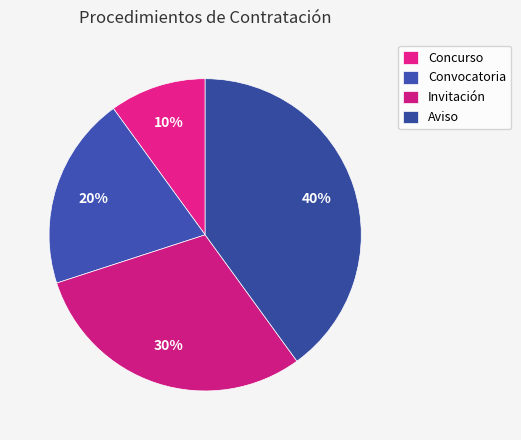

The Concurso slice represents 1% of the pie. True or false?

False